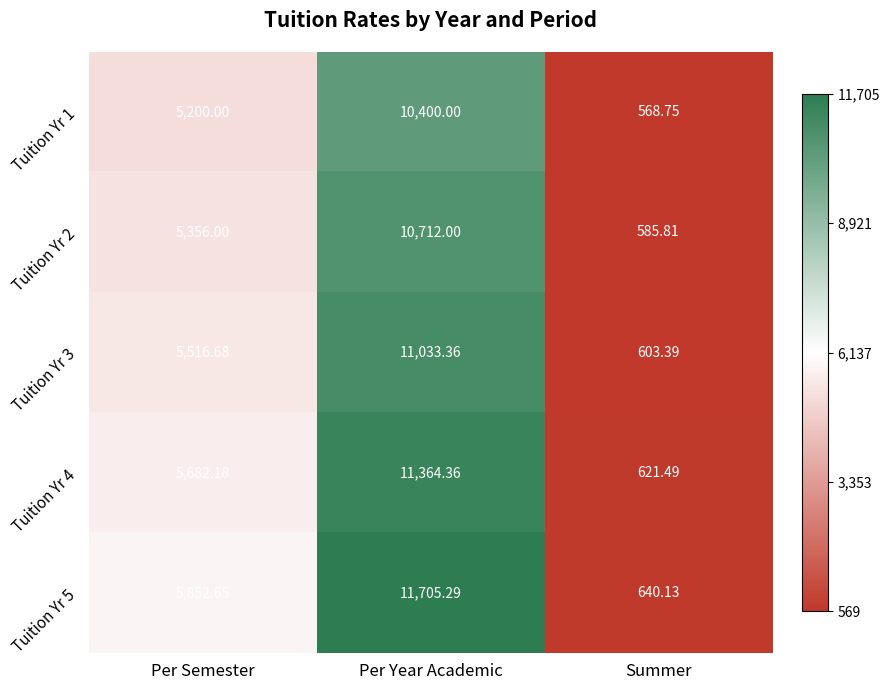

At which label does Tuition Yr 3 reach its minimum?

Summer